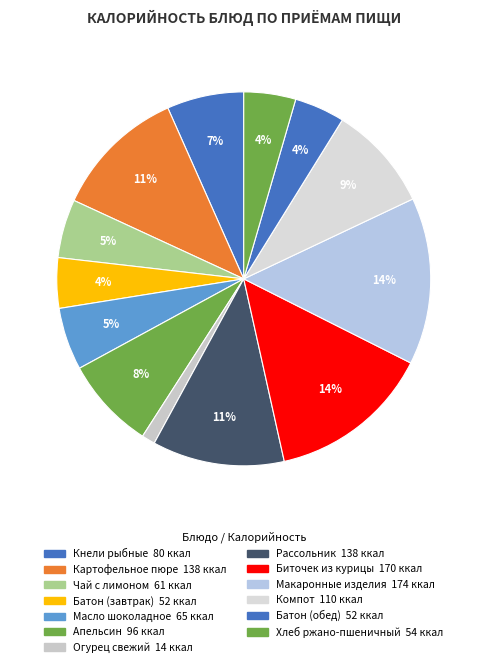

Is it true that Масло шоколадное is 5% of the pie?

True